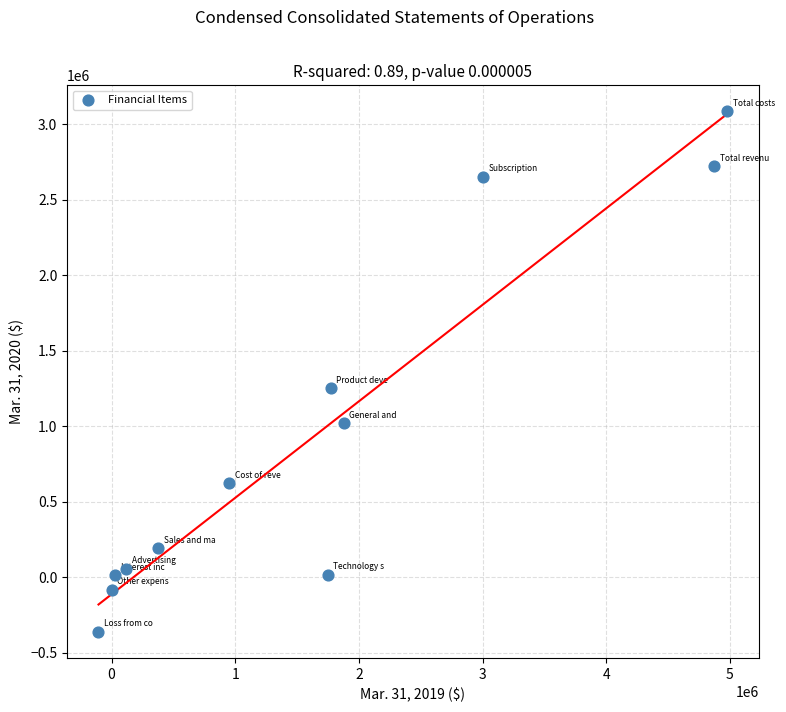

What Y value in the scatter plot is closest to 1360371?

1250696